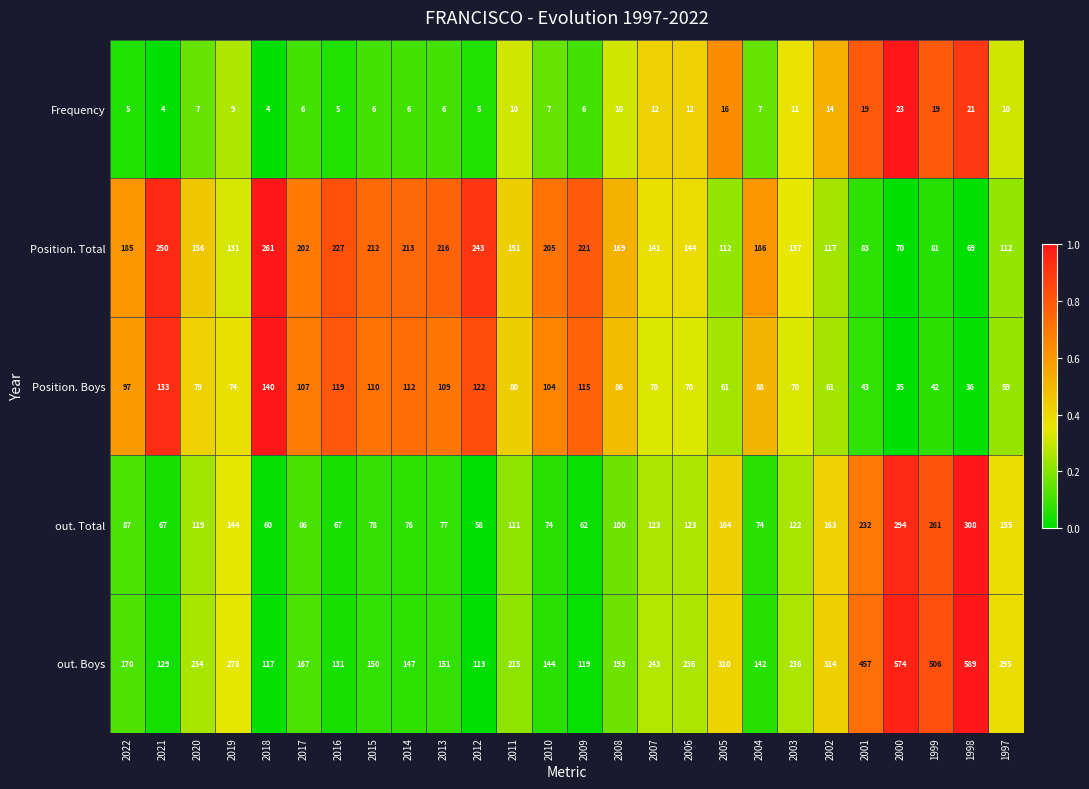

What is the sum of the Position. Total values at 1999 and 2017?

283